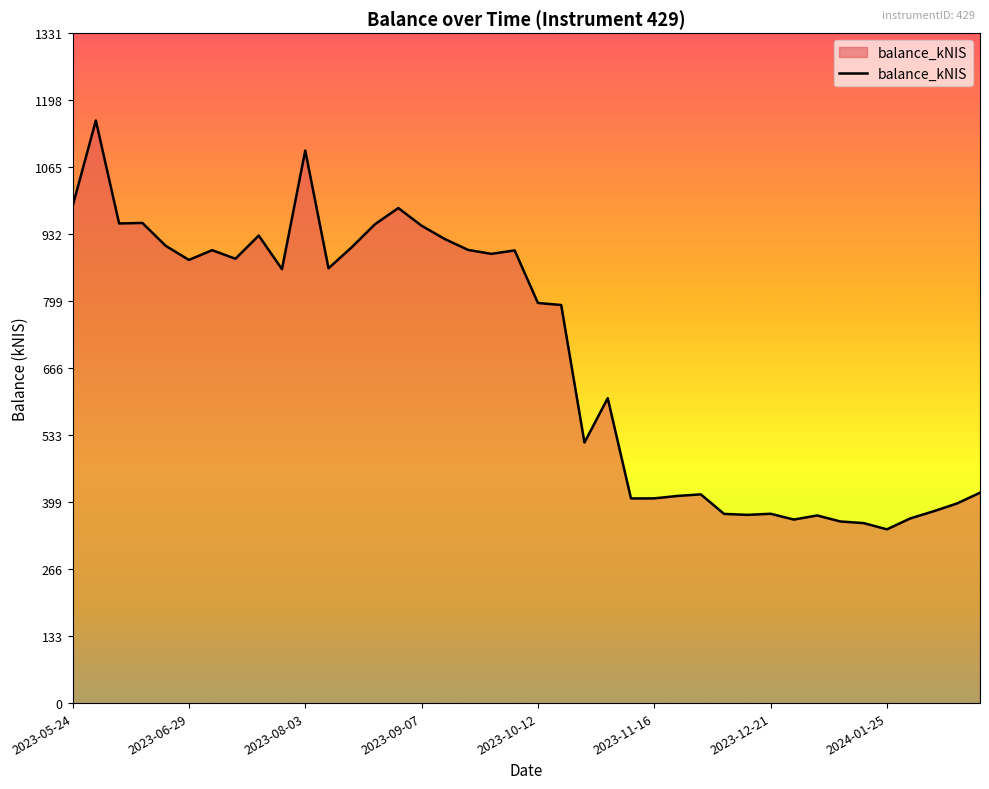

What is the difference between the maximum and minimum values?

812.5